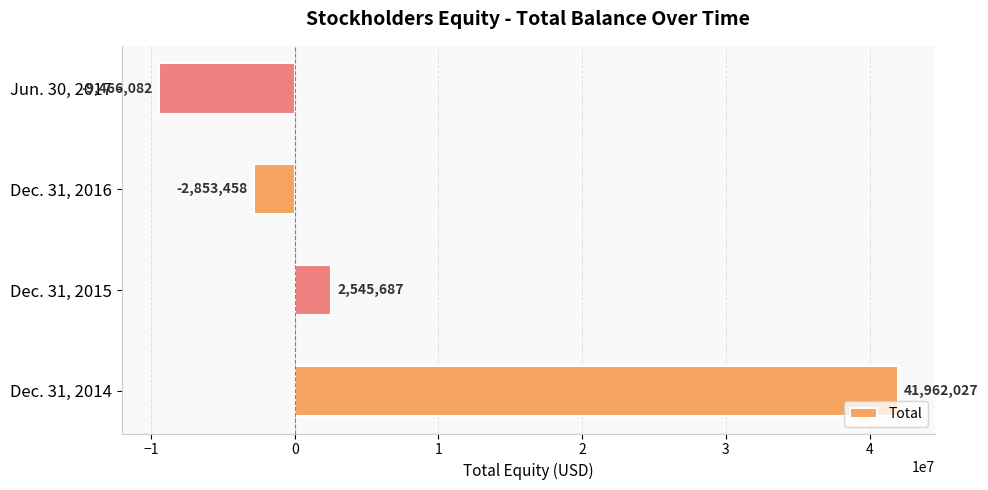

What is the difference between the maximum and second lowest values?

44815485